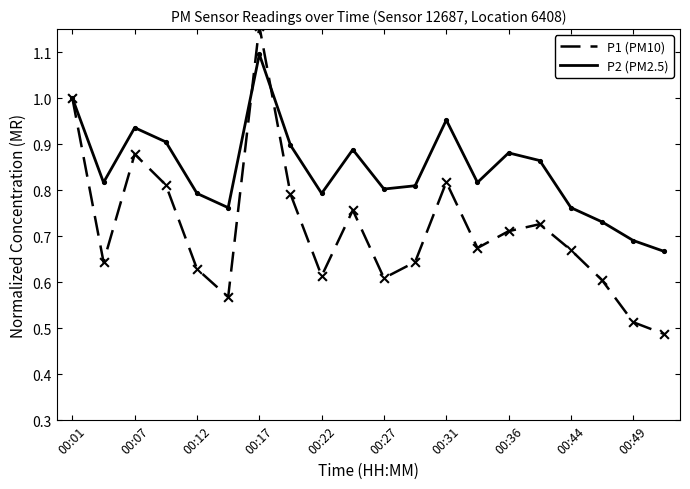

Which series has the largest total across all categories?

P2 (PM2.5)